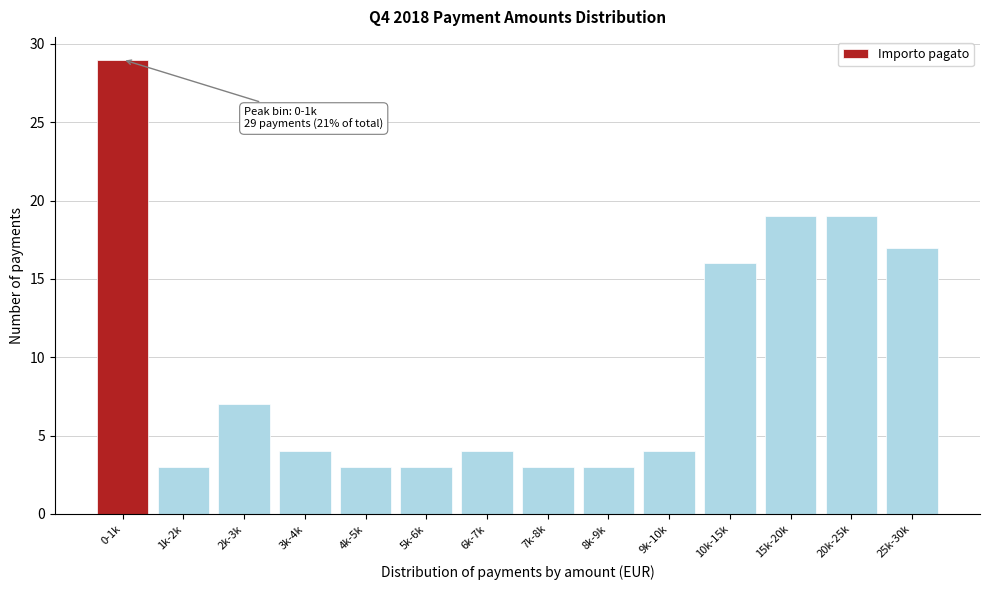

Reading left to right, what are all the values shown in this chart?

29	3	7	4	3	3	4	3	3	4	16	19	19	17